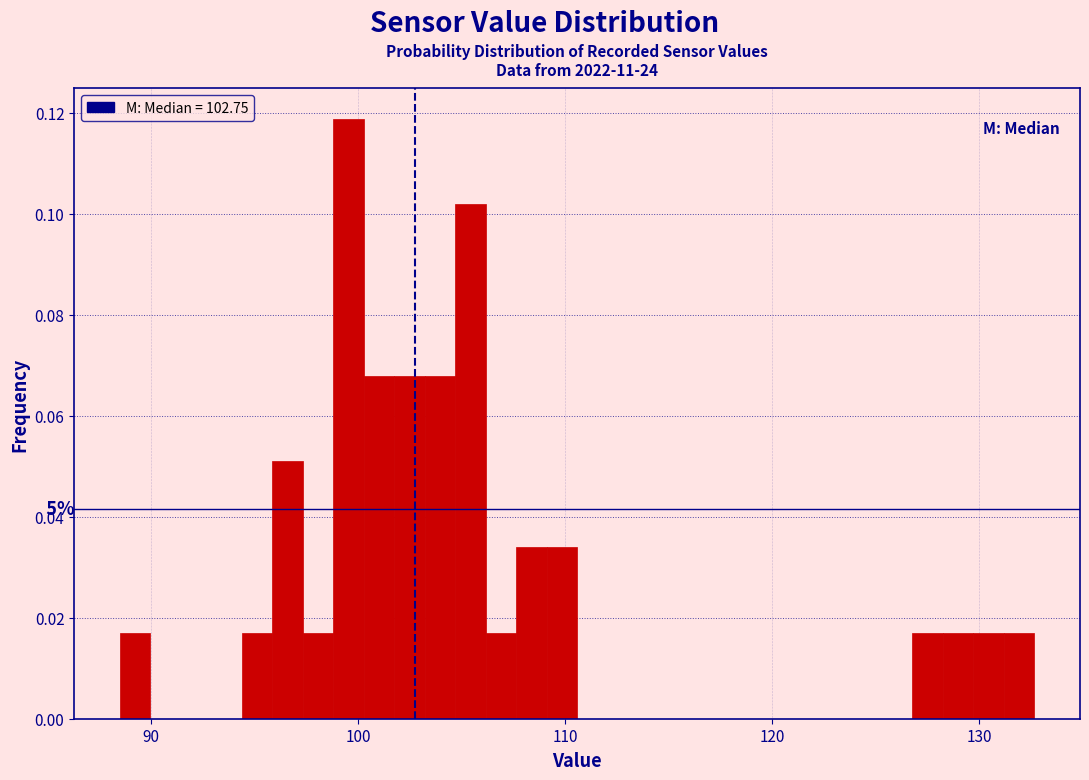

Read against the x-axis, roughly where is the centre of the tallest bar?

100